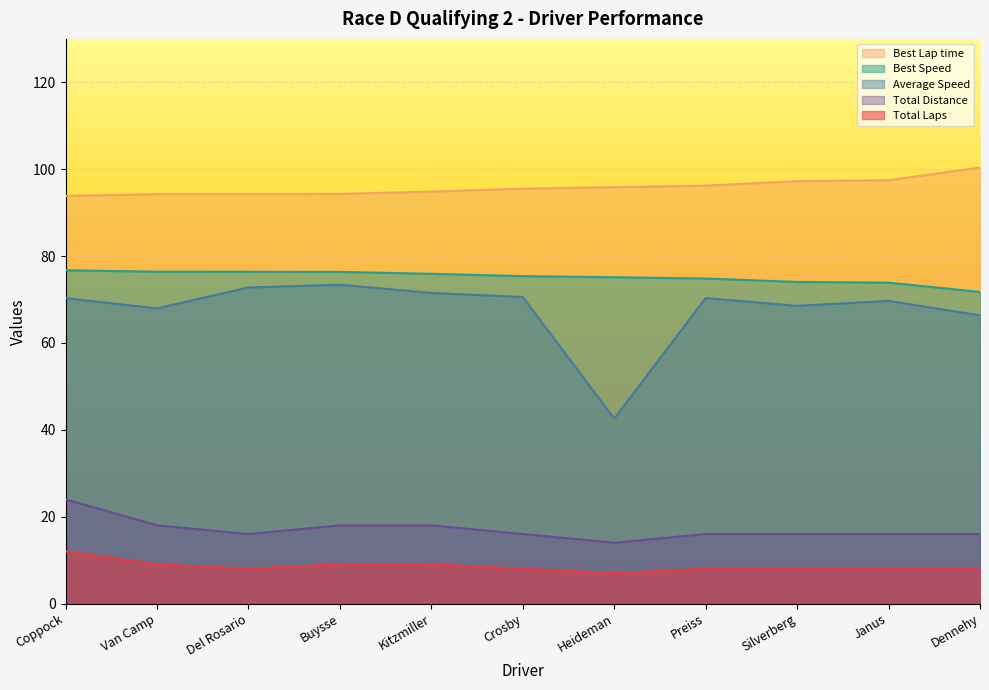

True or false: Best Lap time and Average Speed intersect in this chart.

False